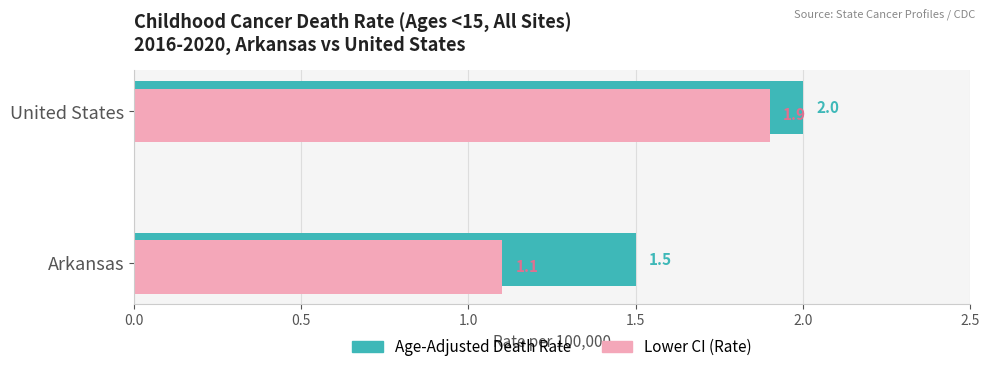

At which label does Lower CI (Rate) reach its peak?

United States